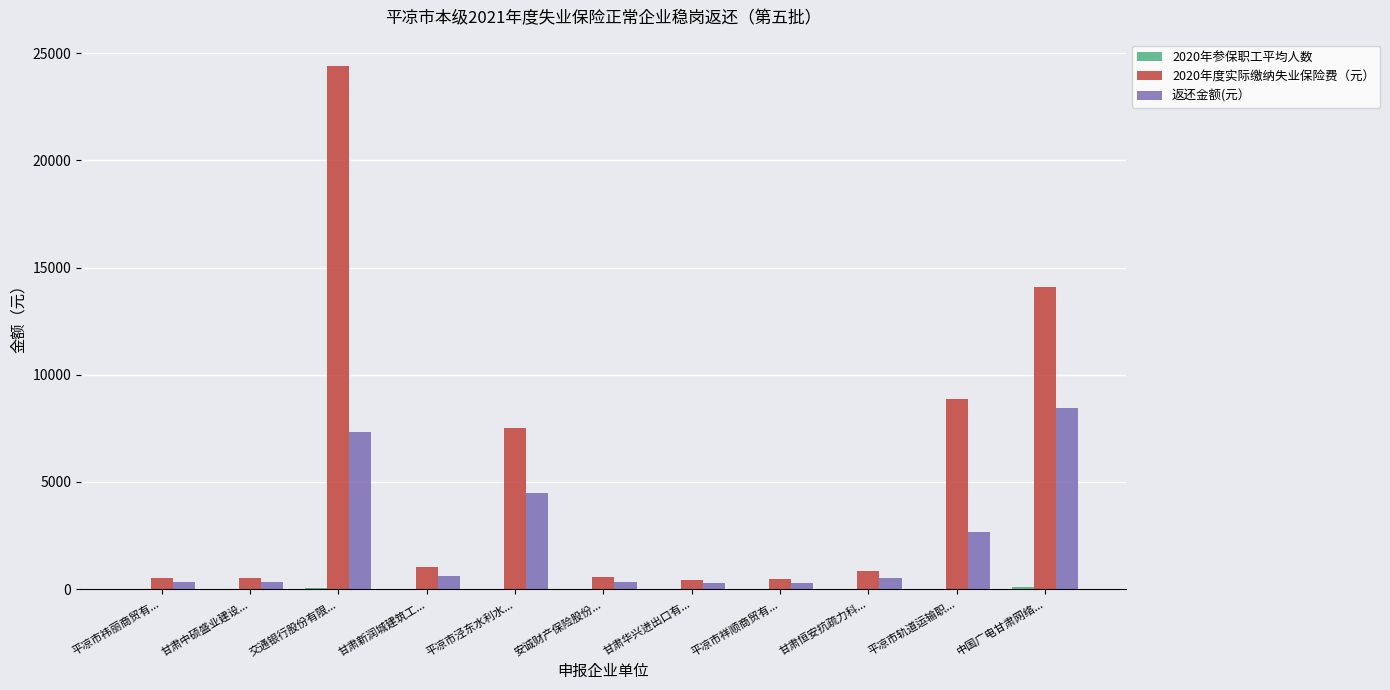

At which category does the chart reach its peak across all series?

交通银行股份有限...